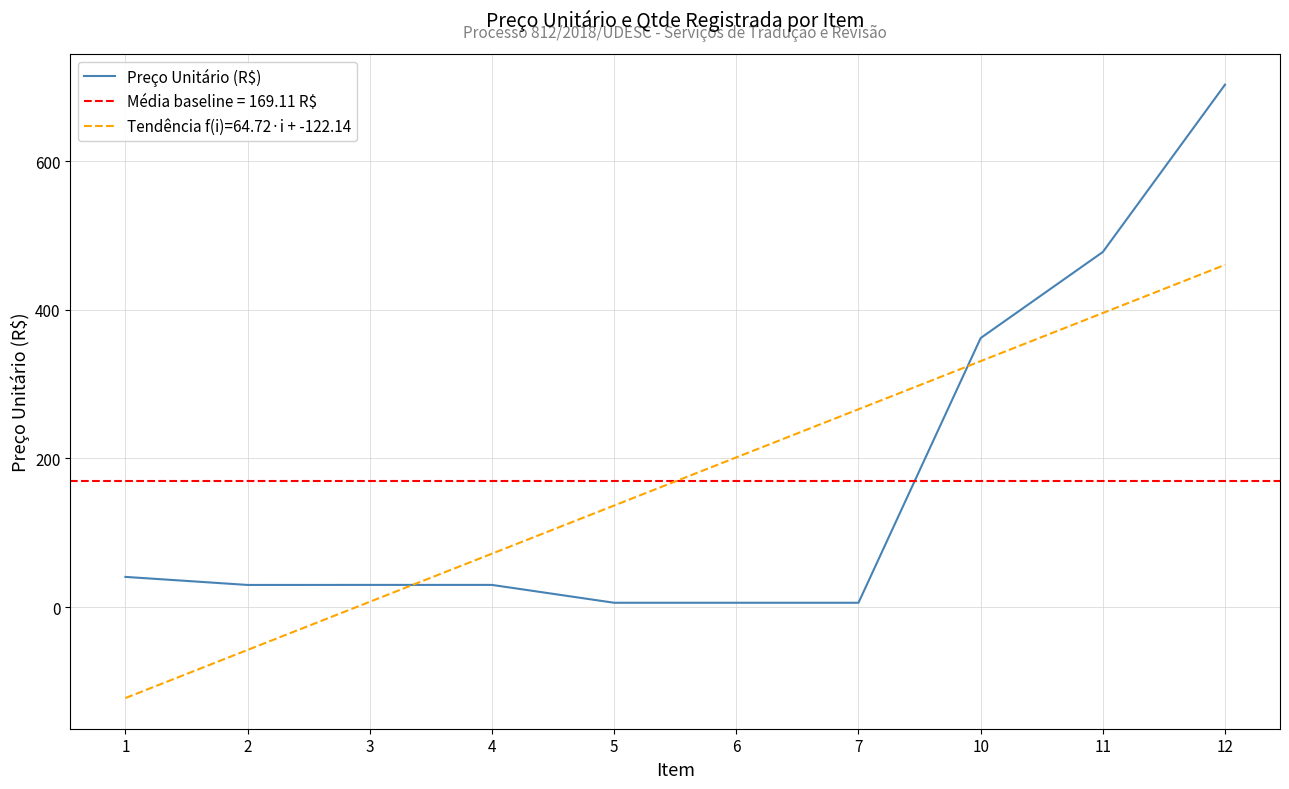

Reading left to right, list all the values displayed in this chart.

40.8	30.0	30.0	30.0	6.0	6.0	6.0	362.0	477.7	702.7